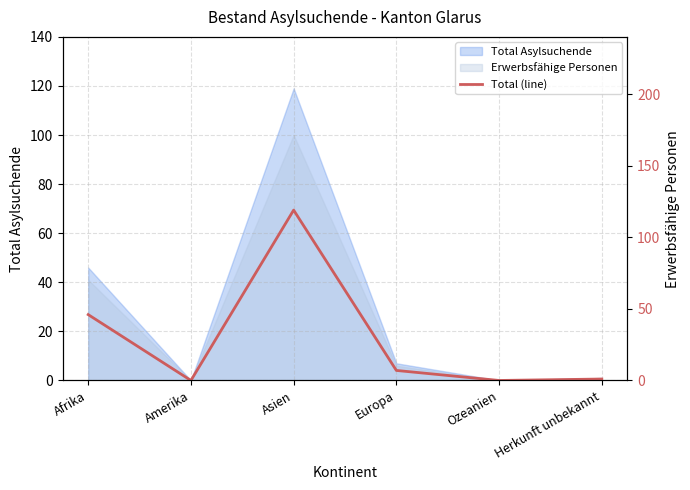

List the labels in order of value, largest first.

Asien, Afrika, Europa, Herkunft unbekannt, Amerika, Ozeanien